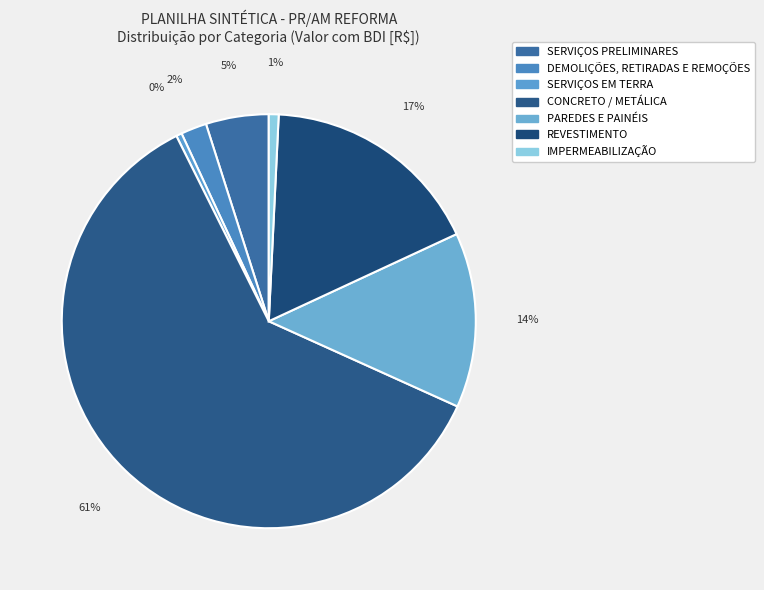

What is the change in value from SERVIÇOS EM TERRA to CONCRETO / METÁLICA?

+23457.9